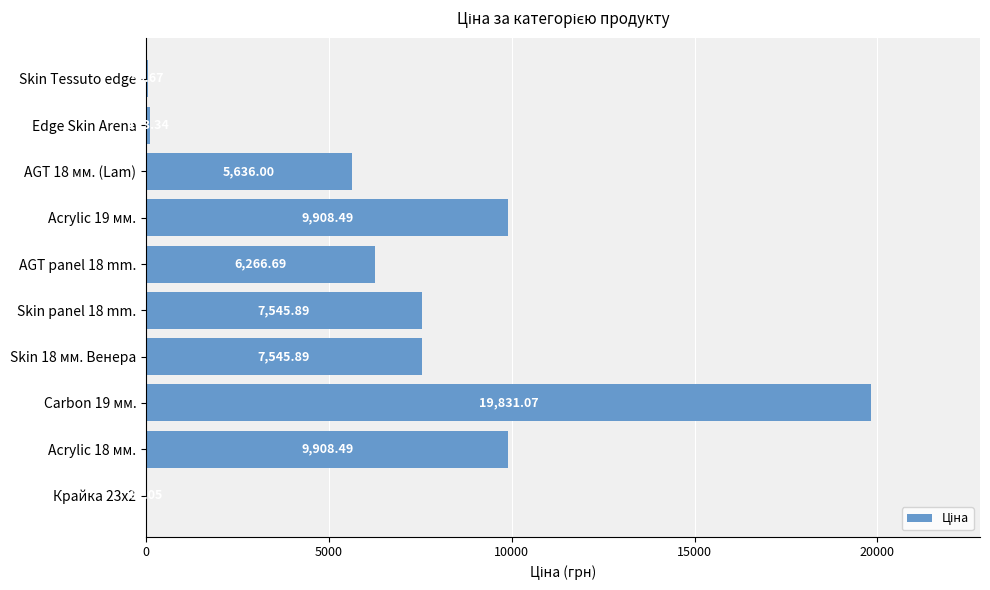

Count the number of values greater than 7545.

5